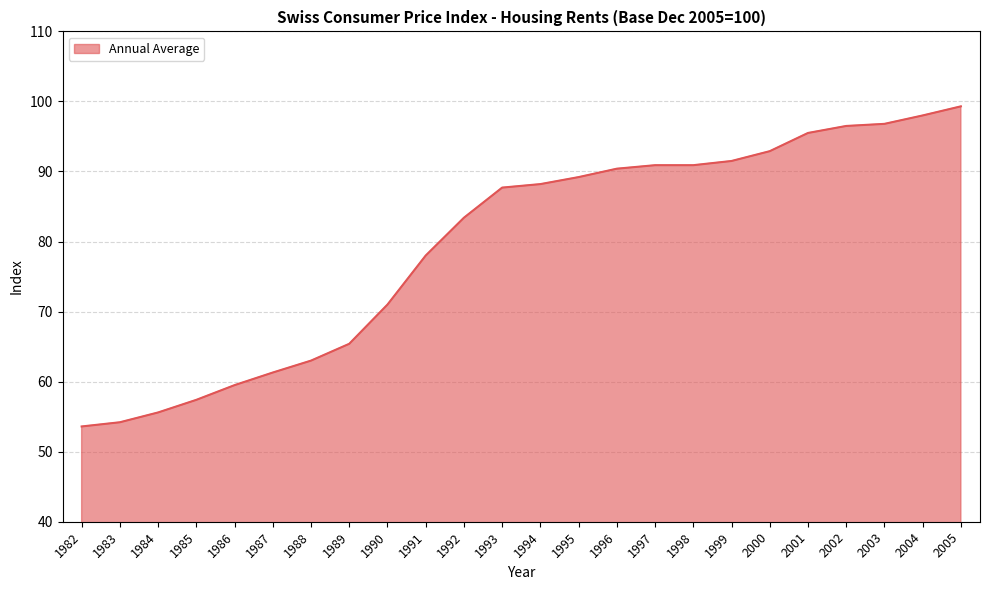

The value at 1987 is 19.4. True or false?

False